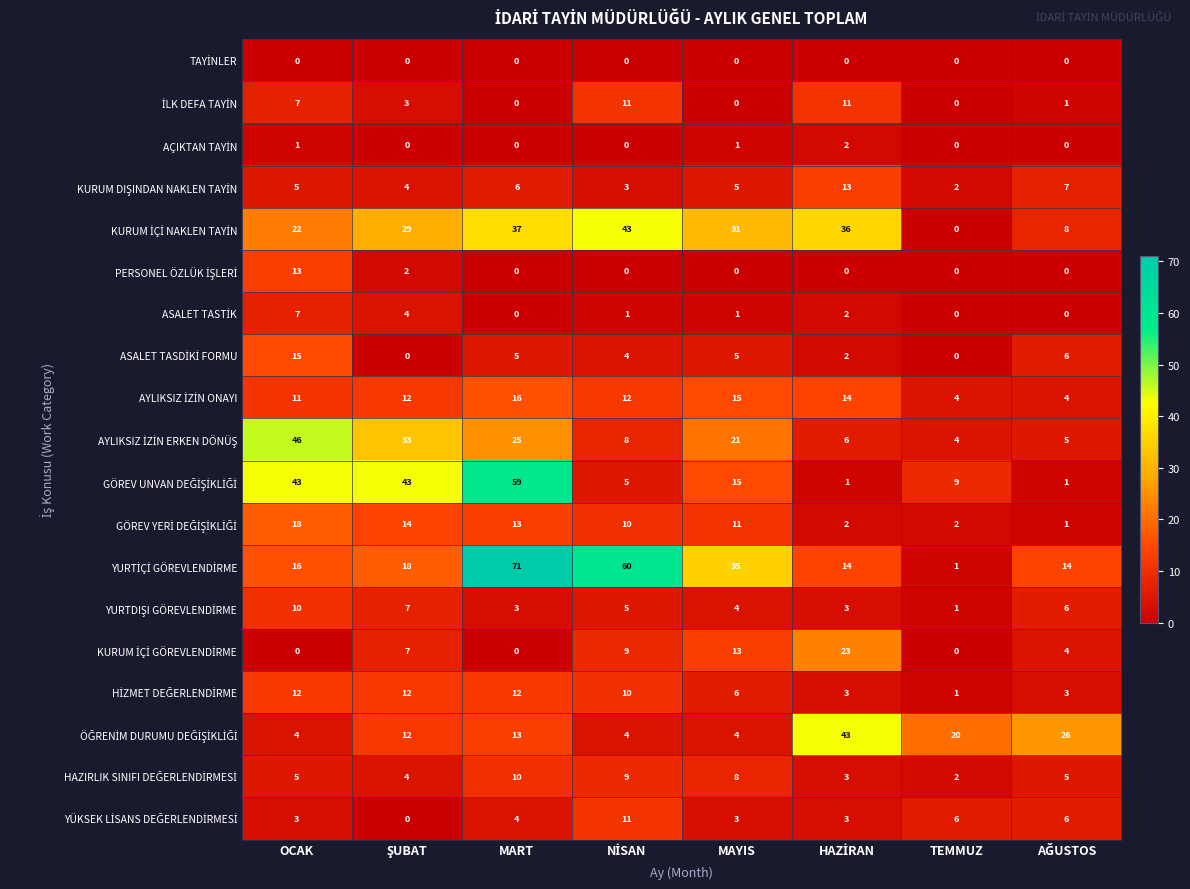

At how many categories does at least one series exceed 38?

5